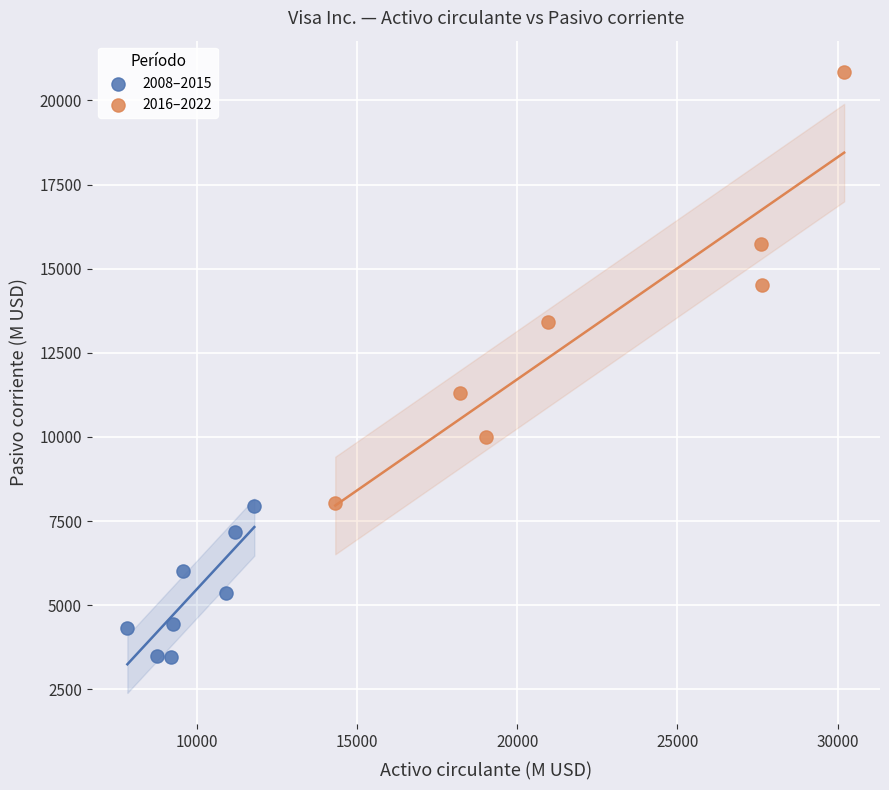

Which series reaches the maximum Y coordinate?

2016–2022